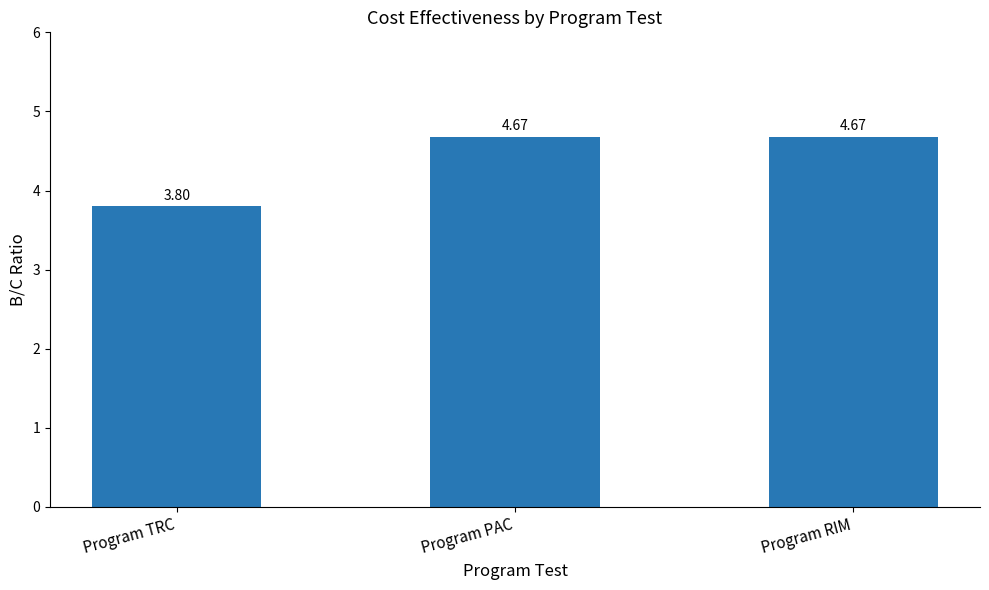

At which label is the value closest to 4?

Program TRC